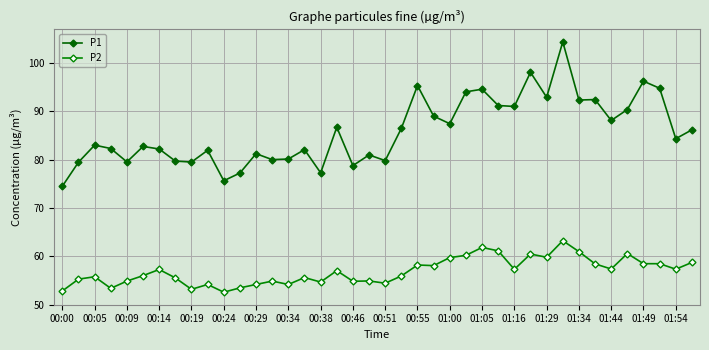

Does the chart display data point markers on the line(s)?

Yes